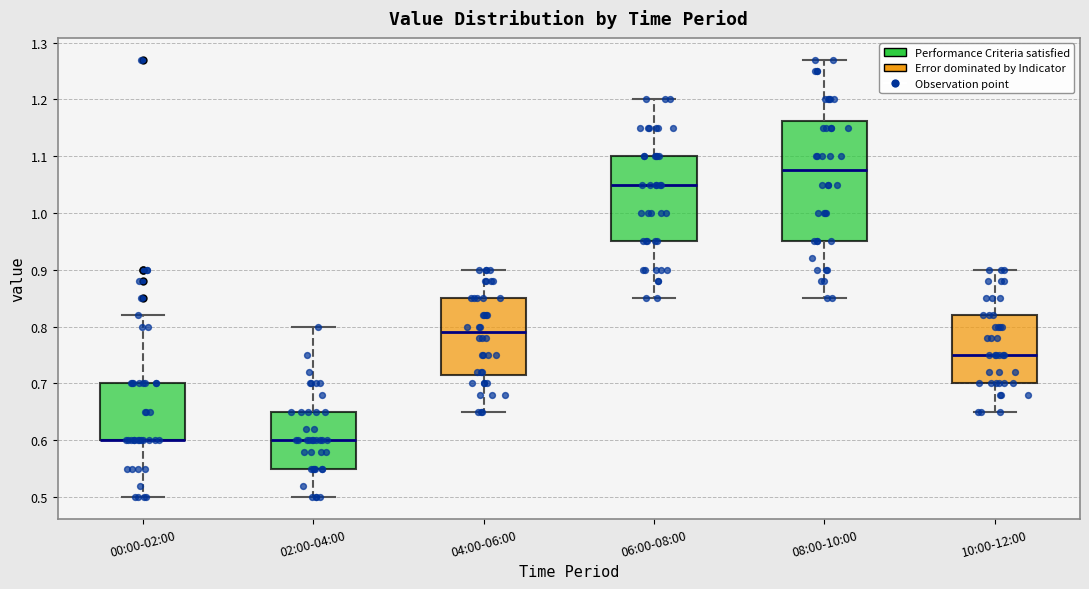

Where is the lower edge of the box for 02:00-04:00 on the y-axis? The values are not printed on the chart, so give them approximately, as read against the axis.

0.55